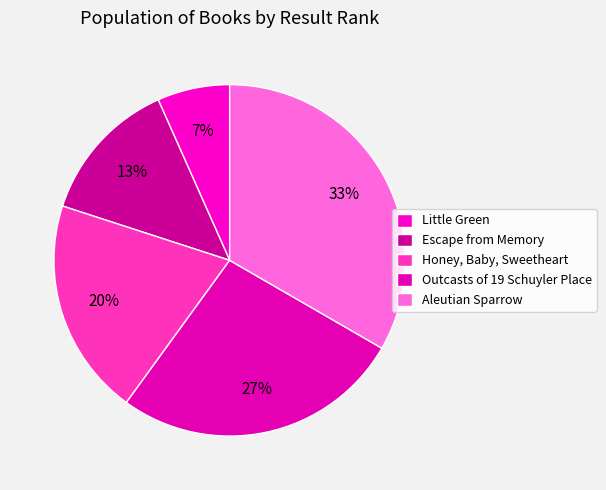

Do Outcasts of 19 Schuyler Place and Aleutian Sparrow together represent more than half of the pie?

Yes